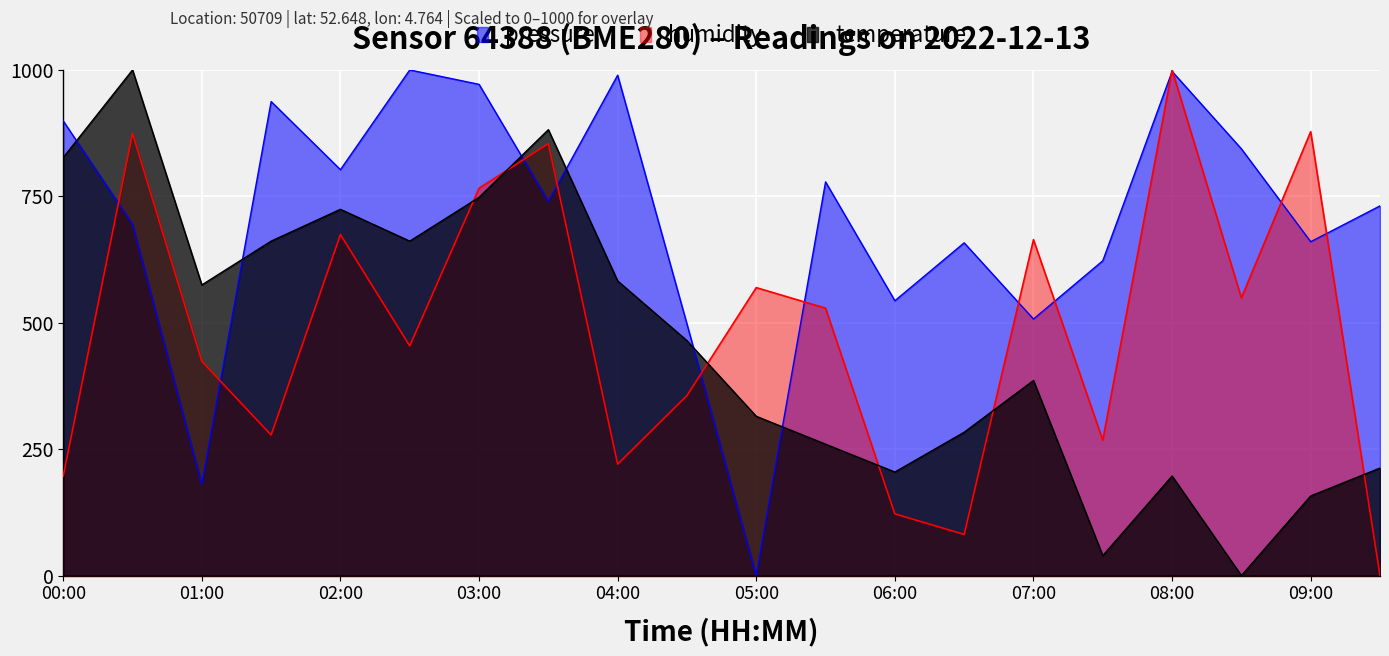

What is the difference between the highest and lowest values at 07:30?

583.2